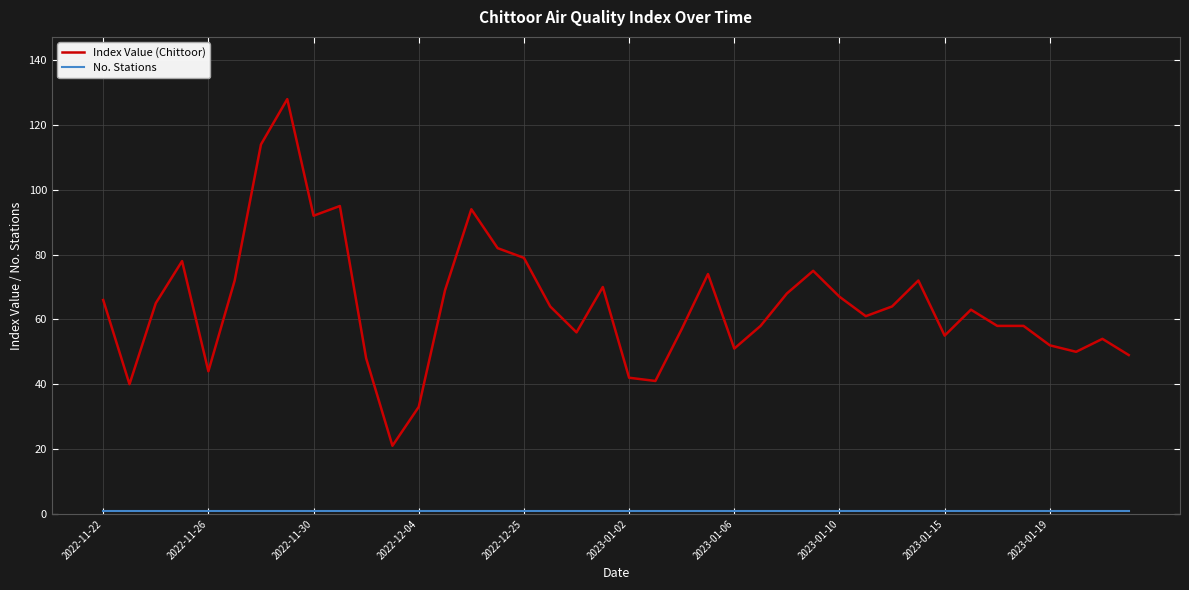

Which series has the largest range (max minus min)?

Index Value (Chittoor)